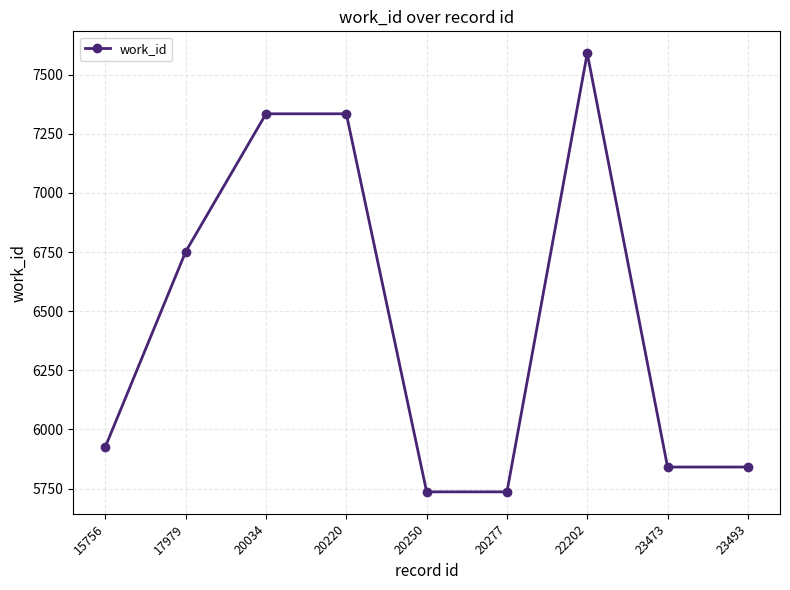

Which has a higher value, 20220 or 15756?

20220